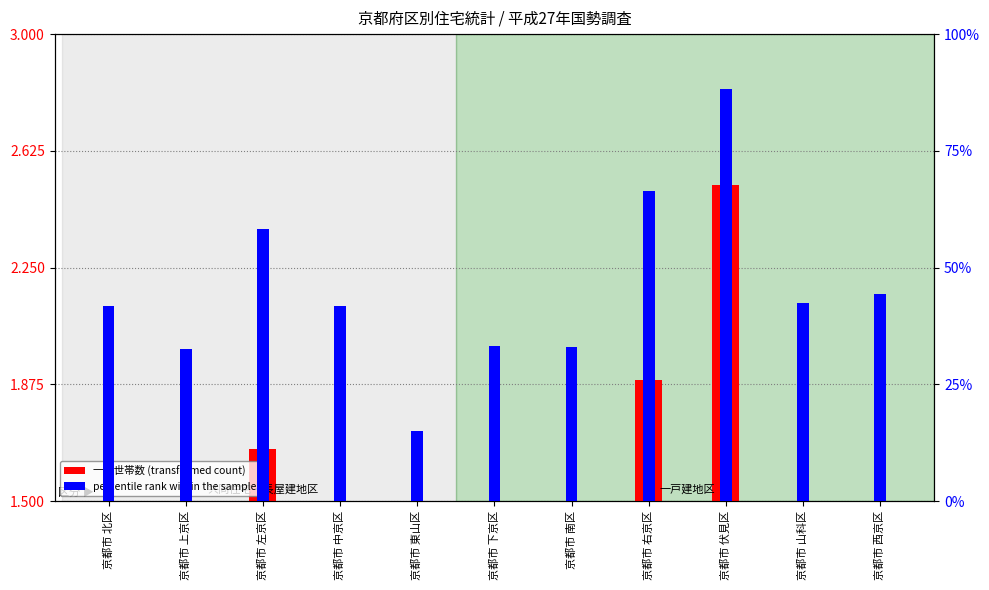

What is the minimum value for 一般世帯数 (transformed count)?

0.4